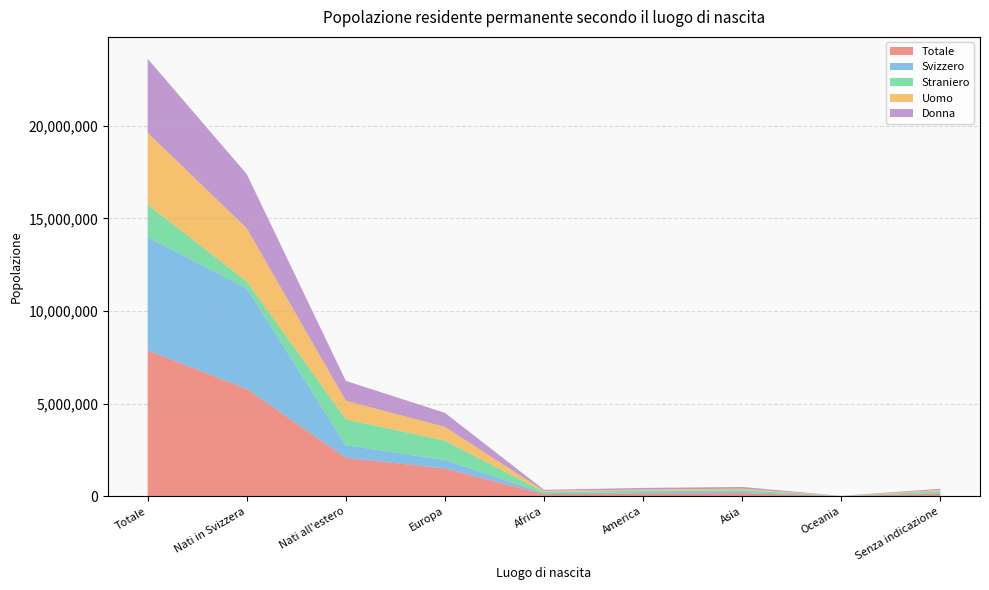

Reading right to left, extract all data points from this chart.

Totale: Senza indicazione=134833	Oceania=7492	Asia=167270	America=149768	Africa=115948	Europa=1499871	Nati all'estero=2075182	Nati in Svizzera=5794952	Totale=7870134
Svizzero: Senza indicazione=38680	Oceania=3362	Asia=69037	America=70280	Africa=46308	Europa=450888	Nati all'estero=678555	Nati in Svizzera=5425302	Totale=6103857
Straniero: Senza indicazione=96153	Oceania=4130	Asia=98233	America=79488	Africa=69640	Europa=1048983	Nati all'estero=1396627	Nati in Svizzera=369650	Totale=1766277
Uomo: Senza indicazione=68663	Oceania=3800	Asia=74144	America=58865	Africa=59620	Europa=740289	Nati all'estero=1005381	Nati in Svizzera=2872045	Totale=3877426
Donna: Senza indicazione=66170	Oceania=3692	Asia=93126	America=90903	Africa=56328	Europa=759582	Nati all'estero=1069801	Nati in Svizzera=2922907	Totale=3992708